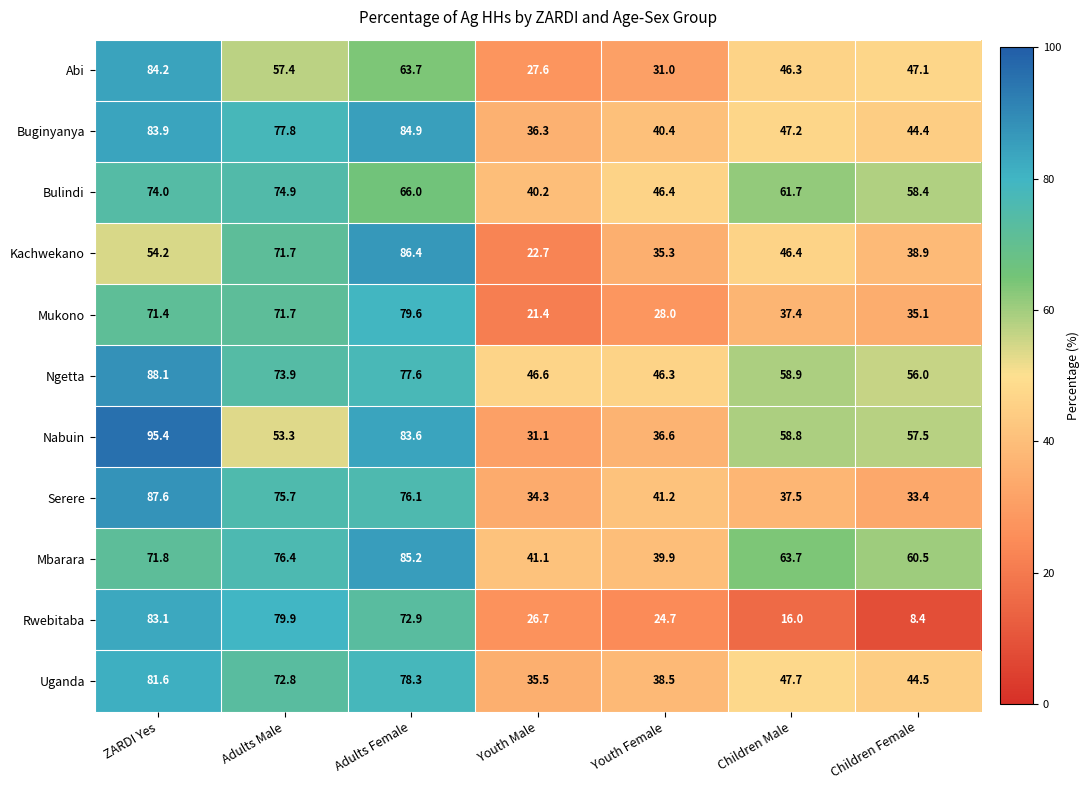

What is the minimum value shown in the chart?

8.4